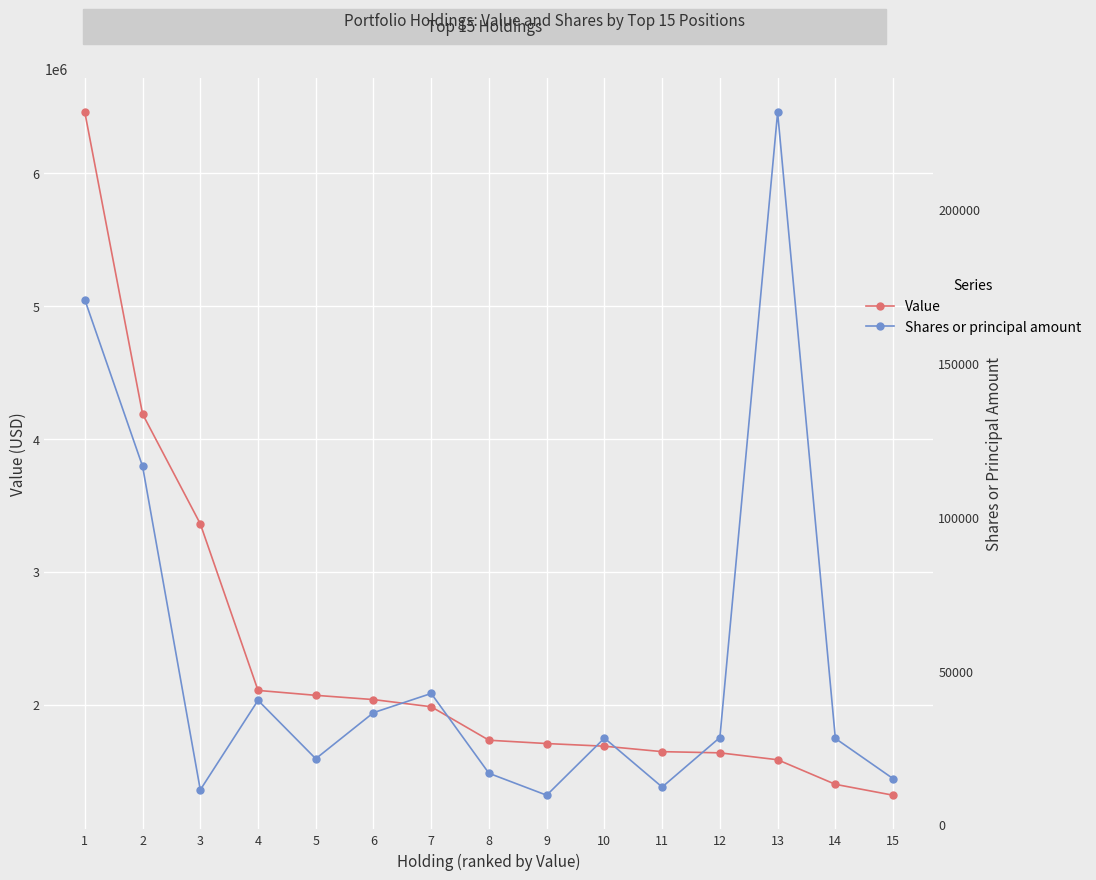

At which label does Value reach its minimum?

15